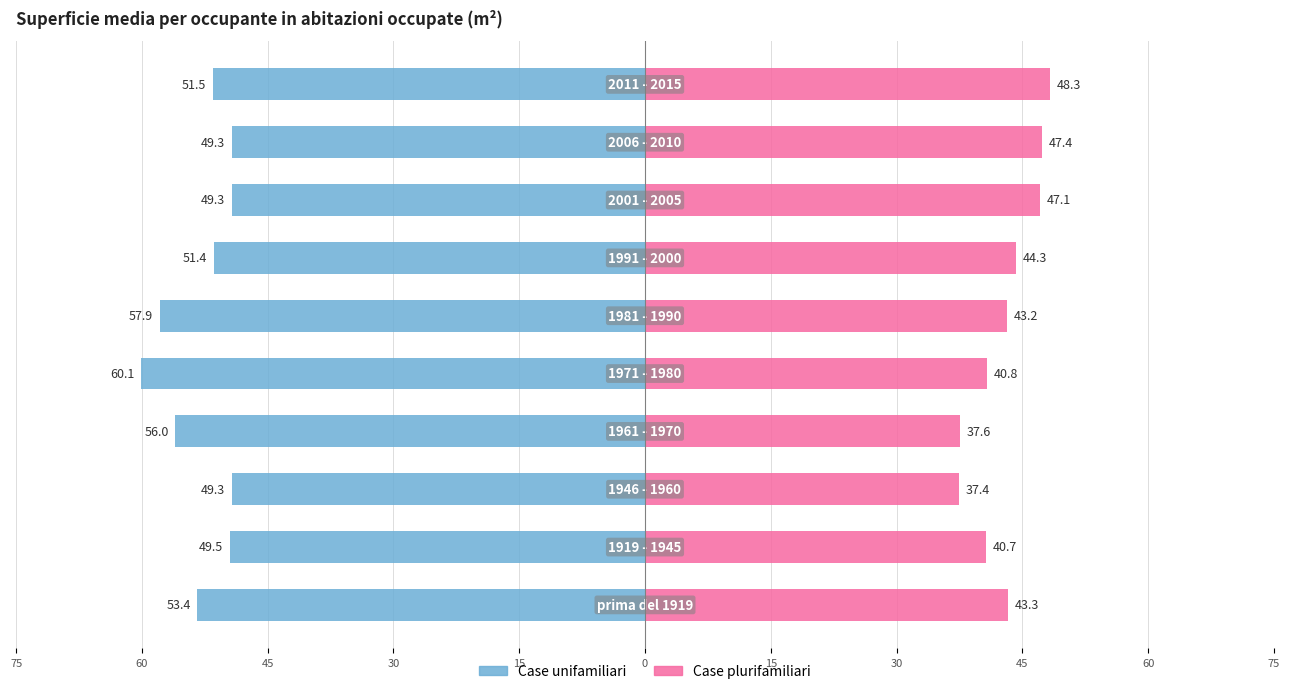

Reading right to left, list all the values displayed in this chart.

Case unifamiliari: -51.5	-49.3	-49.3	-51.4	-57.9	-60.1	-56.0	-49.3	-49.5	-53.4
Case plurifamiliari: 48.3	47.4	47.1	44.3	43.2	40.8	37.6	37.4	40.7	43.3